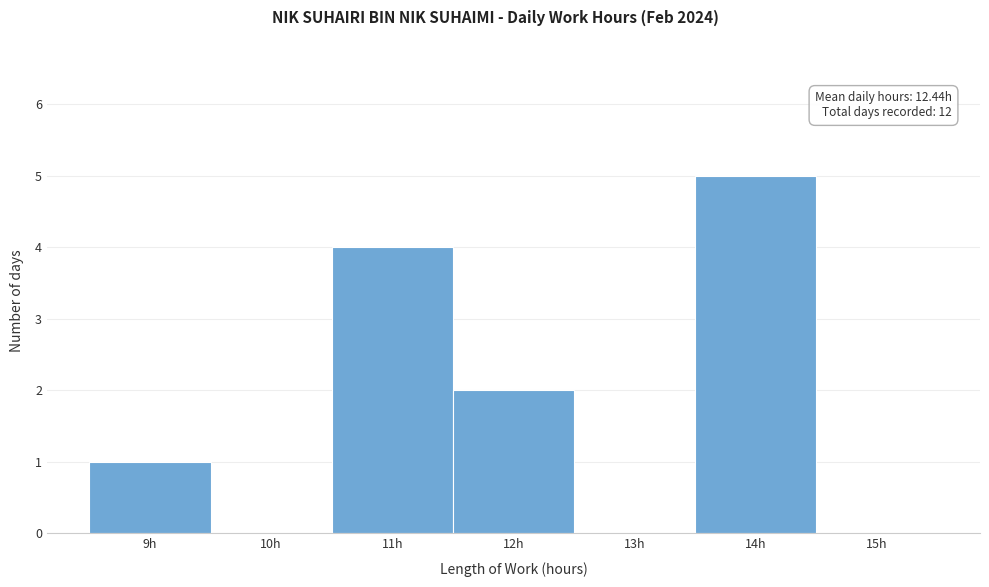

Reading left to right, transcribe all the data shown in this chart.

9h=1	10h=0	11h=4	12h=2	13h=0	14h=5	15h=0